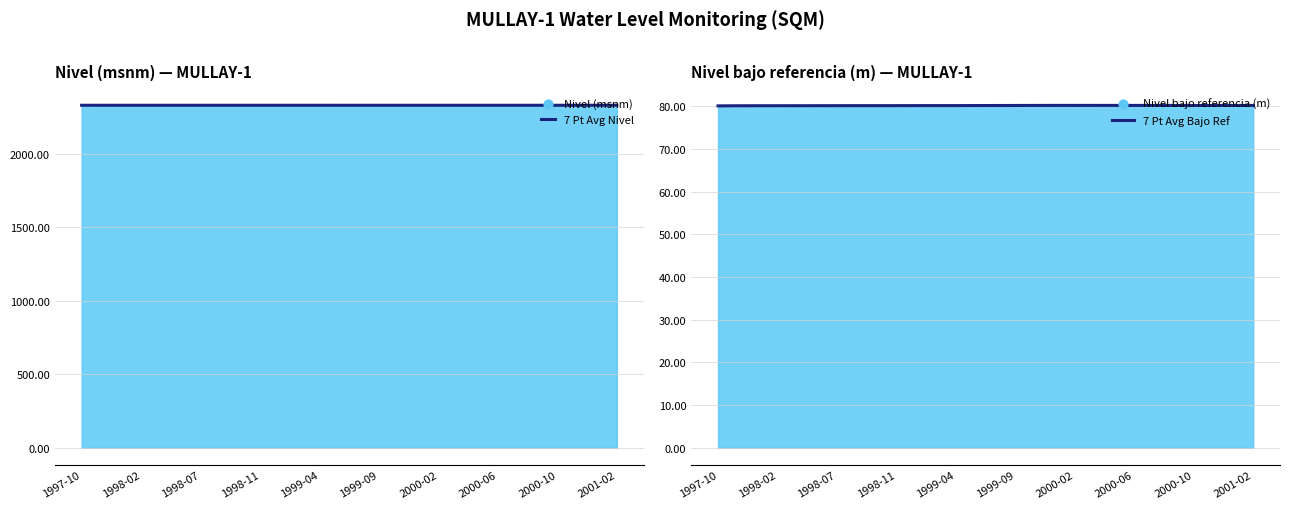

Which series has the largest total across all categories?

7 Pt Avg Nivel